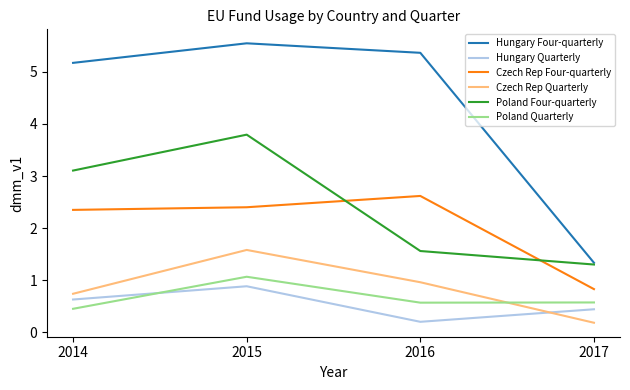

Does the chart display data point markers on the line(s)?

No